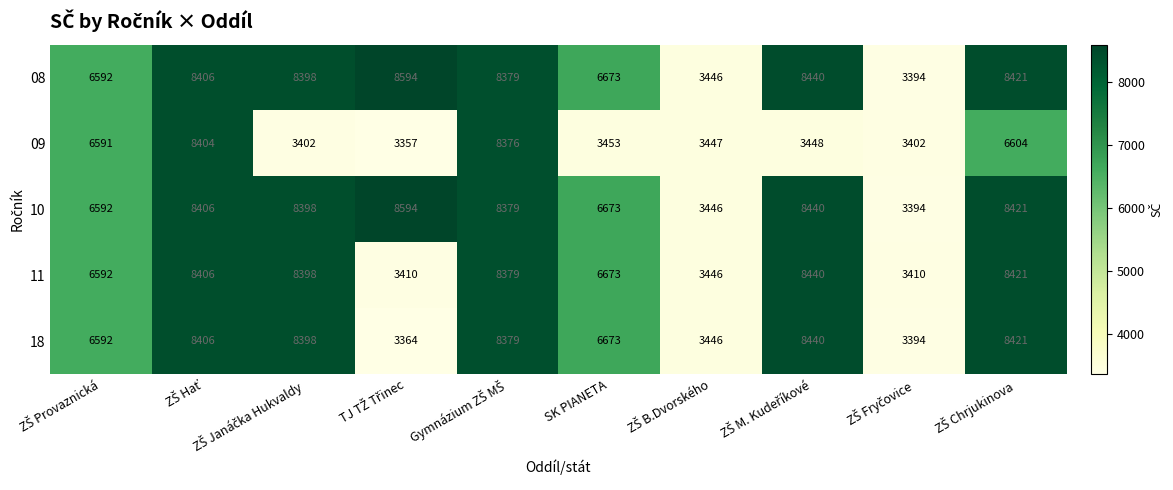

What is the spread (max minus min) of values at SK PIANETA?

3220